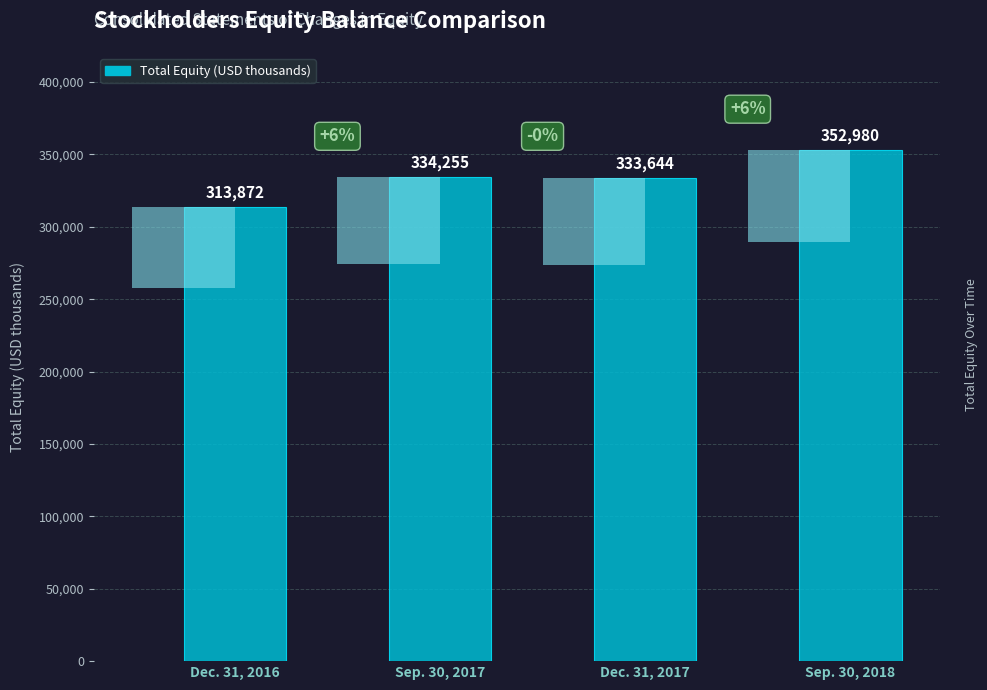

Between Dec. 31, 2016 and Sep. 30, 2017, which is larger?

Sep. 30, 2017